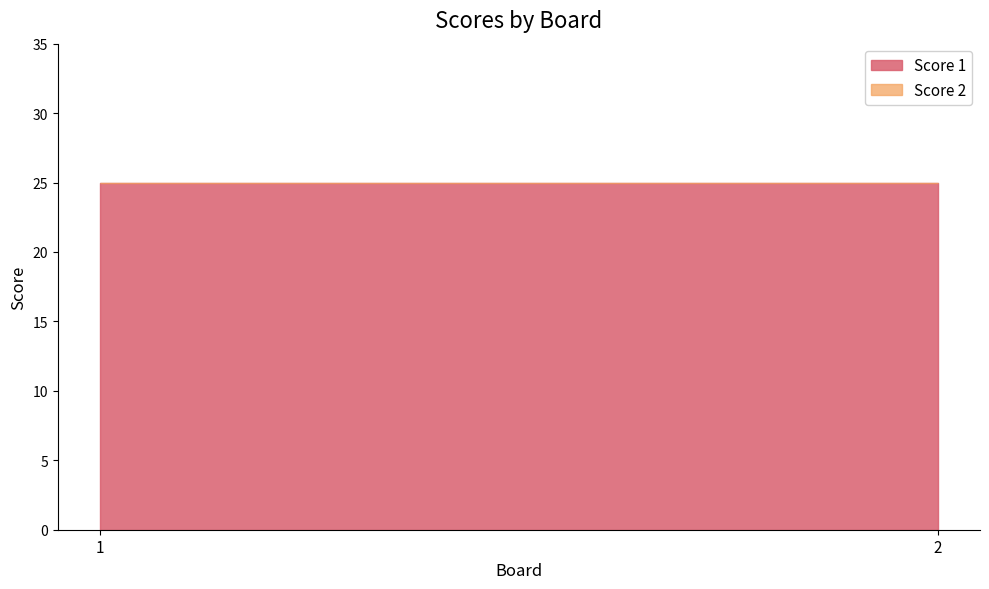

Rank the series by their average value, from lowest to highest.

Score 2, Score 1